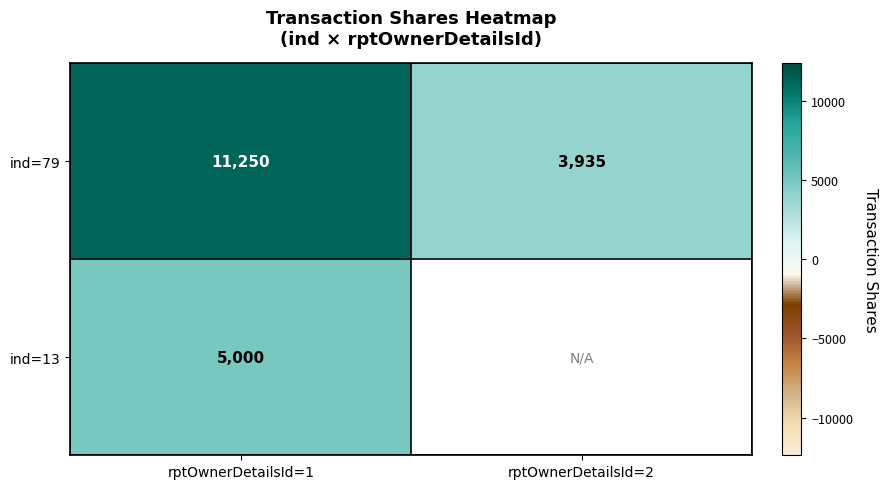

The ind=79 series shows 2401.4 at rptOwnerDetailsId=2. True or false?

False